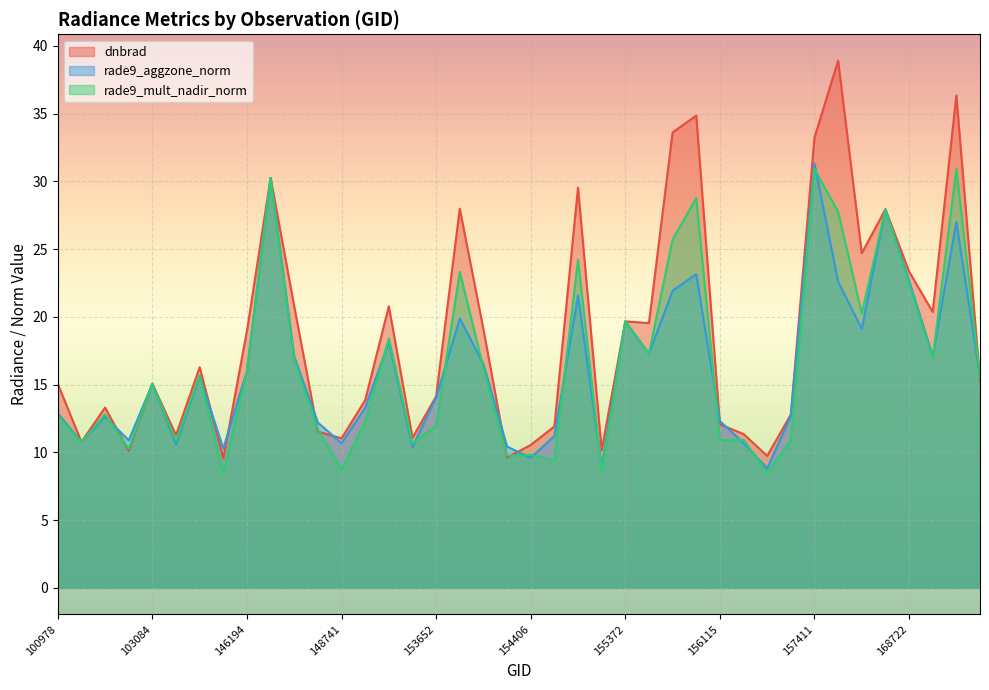

Which series has the largest range (max minus min)?

dnbrad